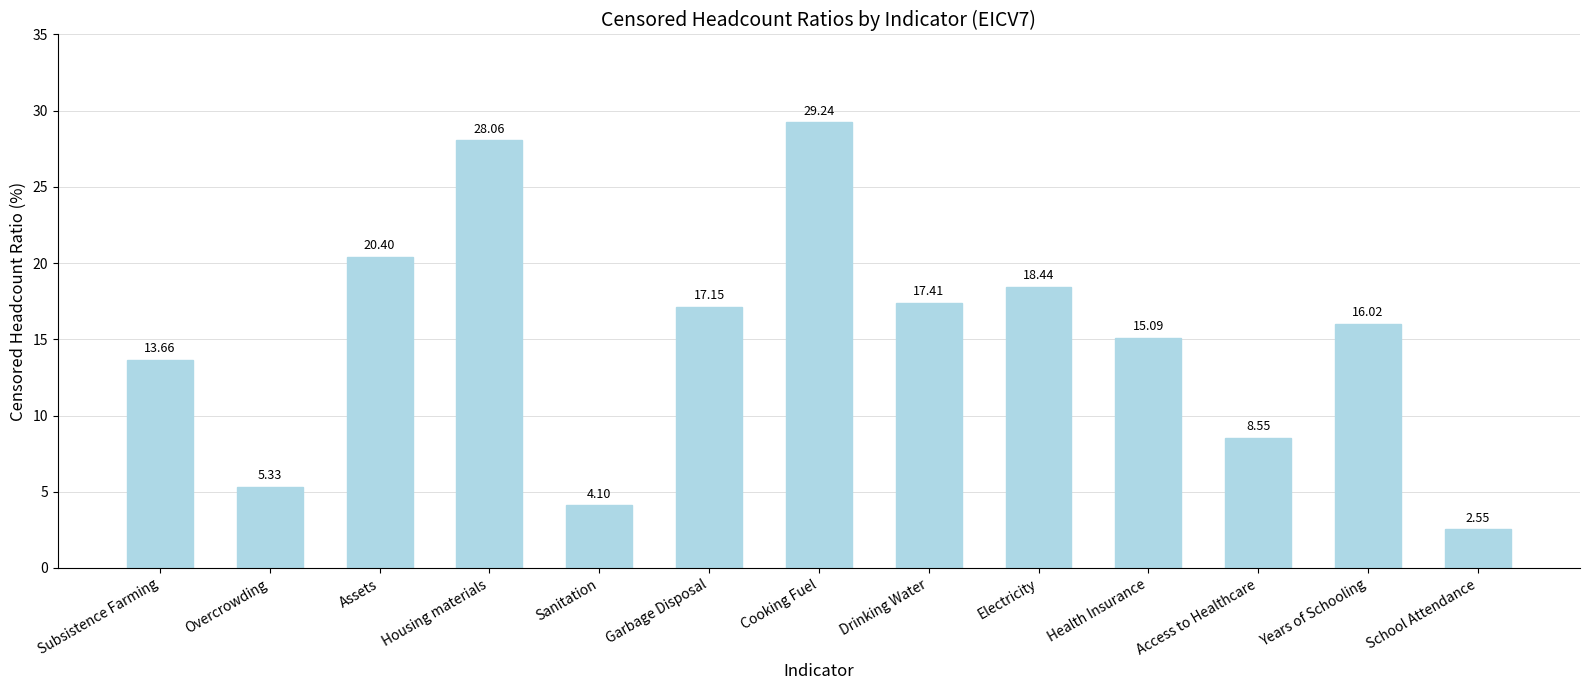

The chart shows a value of 28.1 at Housing materials. True or false?

True